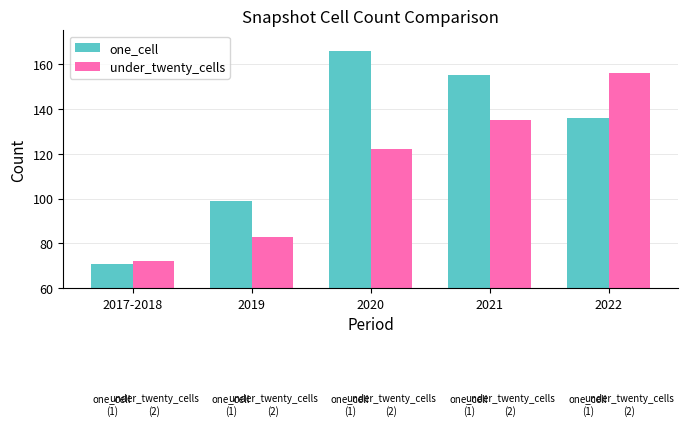

Count the under_twenty_cells values in the range 83 to 135.

3